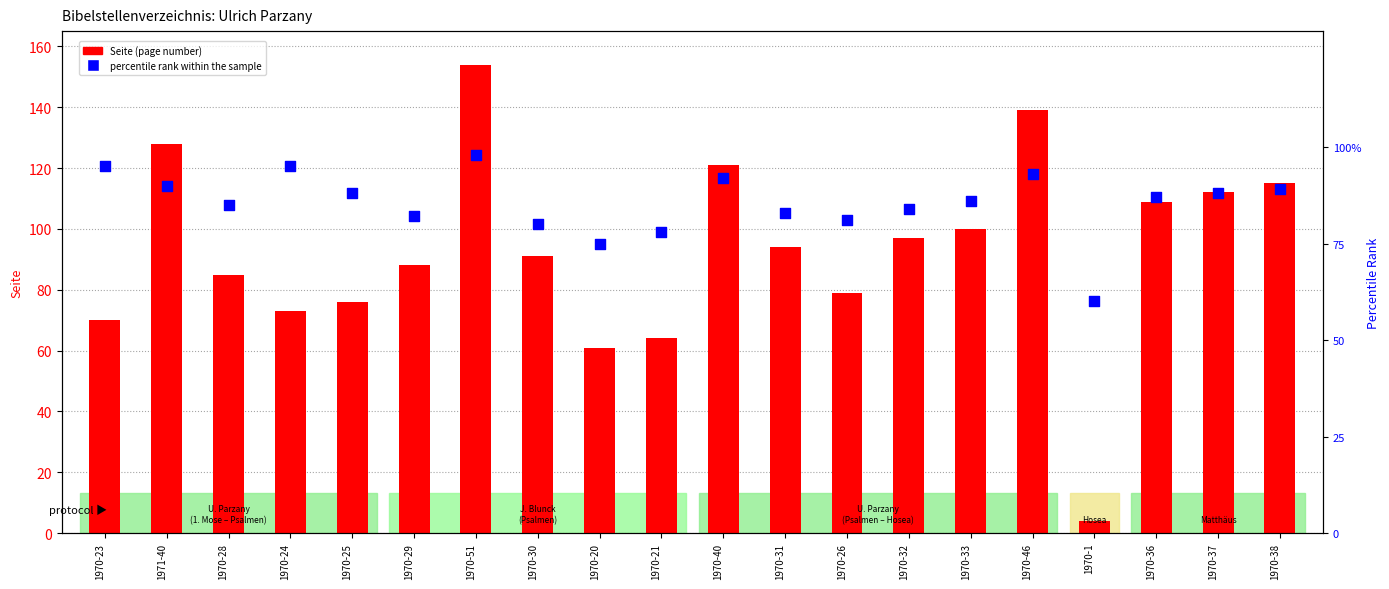

Is the value of Seite (page) at 1970-33 greater than the value of percentile rank within the sample at 1971-40?

Yes